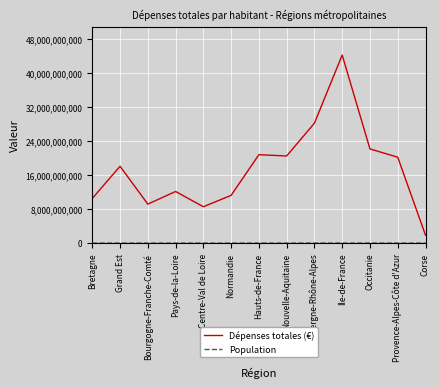

The Dépenses totales (€) series shows 4369654315 at Centre-Val de Loire. True or false?

False